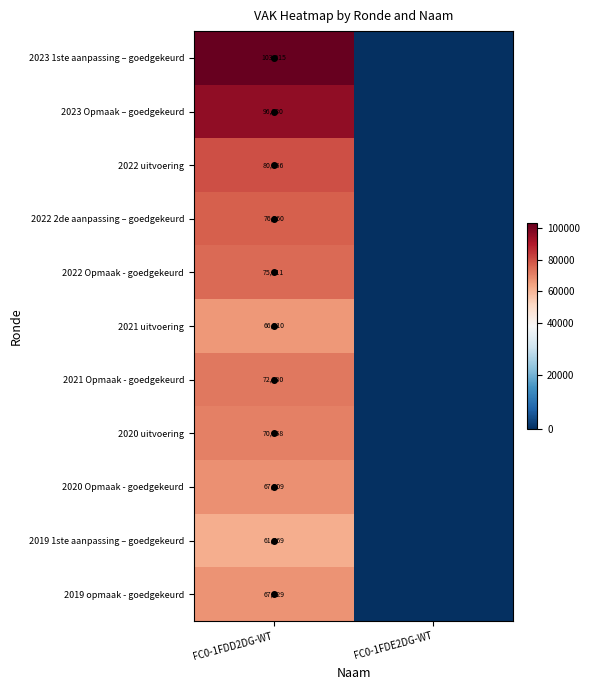

True or false: 2021 Opmaak - goedgekeurd has a value of -37443 at FC0-1FDE2DG-WT.

False